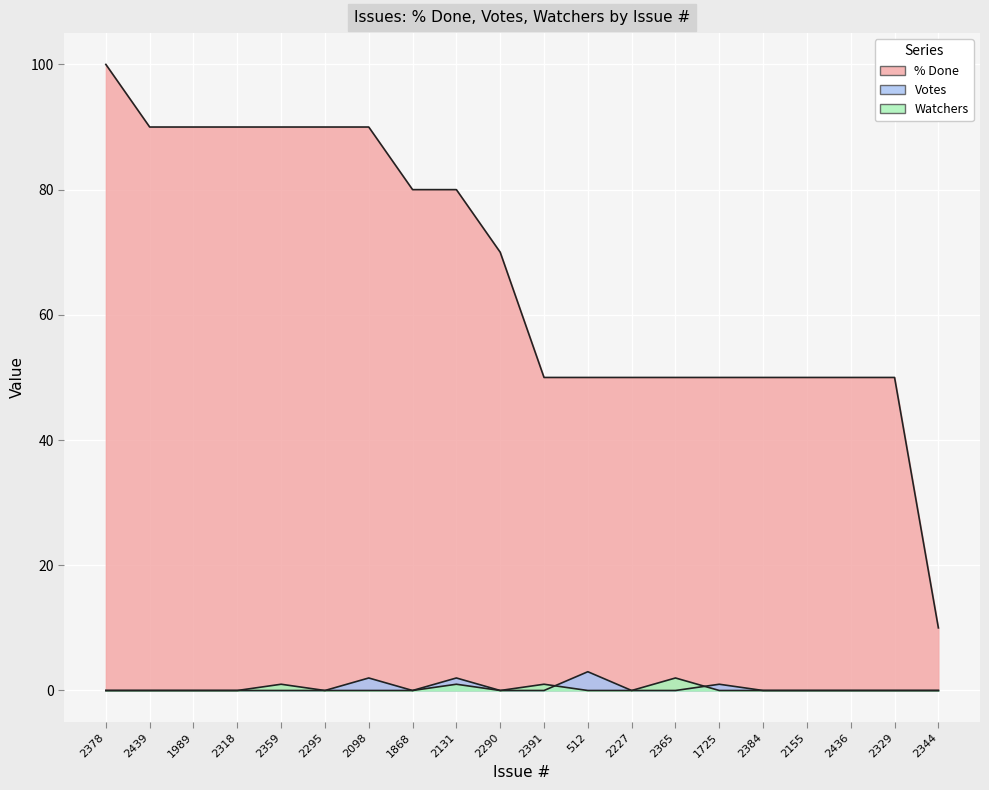

Between 2098 and 1725, which series saw the biggest shift?

% Done